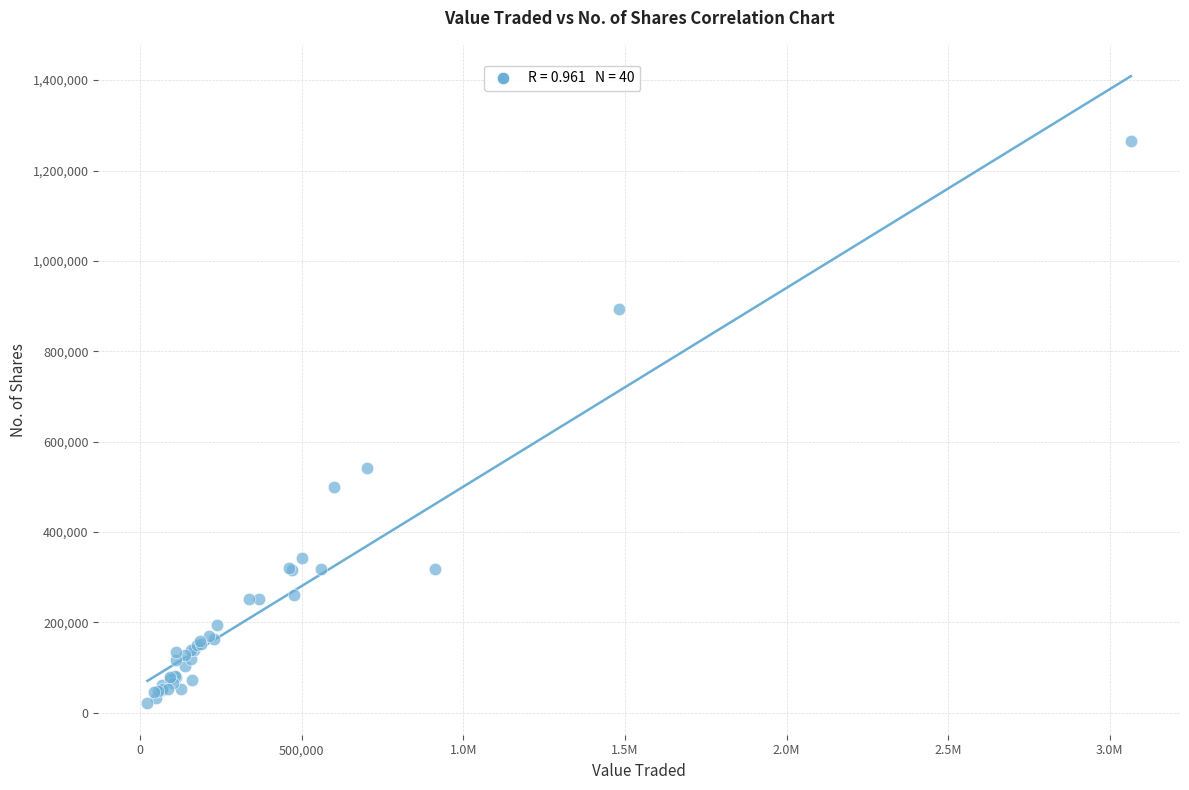

What Y value in the scatter plot is closest to 642854?

541766